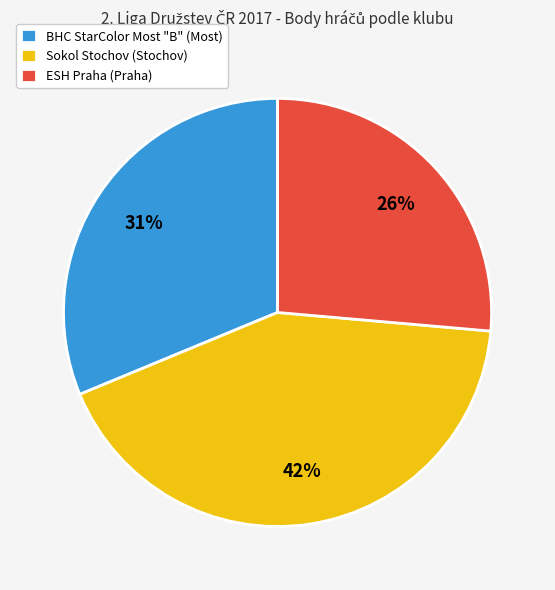

Combined, do Sokol Stochov (Stochov) and ESH Praha (Praha) account for over 50%?

Yes